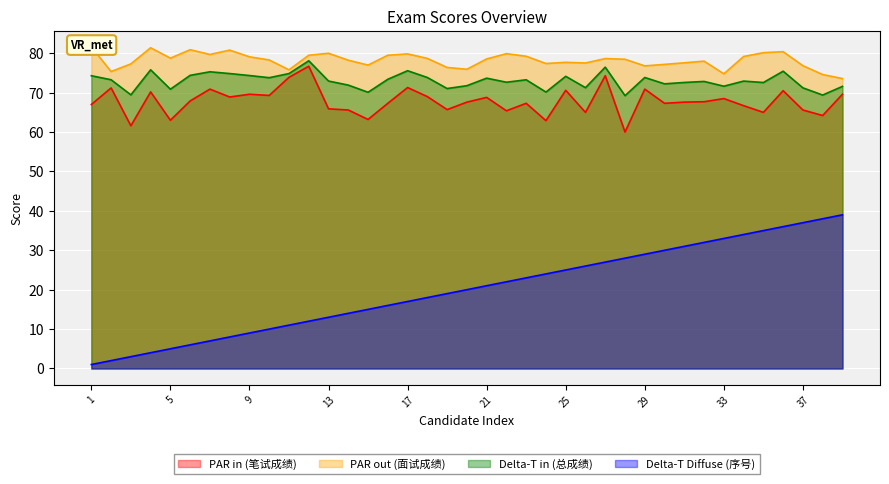

What is the sum of all Delta-T in (总成绩) values?

2847.2